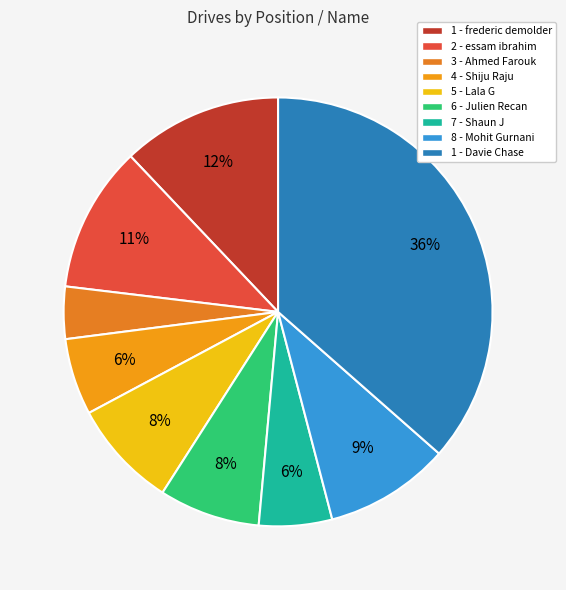

Which slice is the largest?

1 - Davie Chase